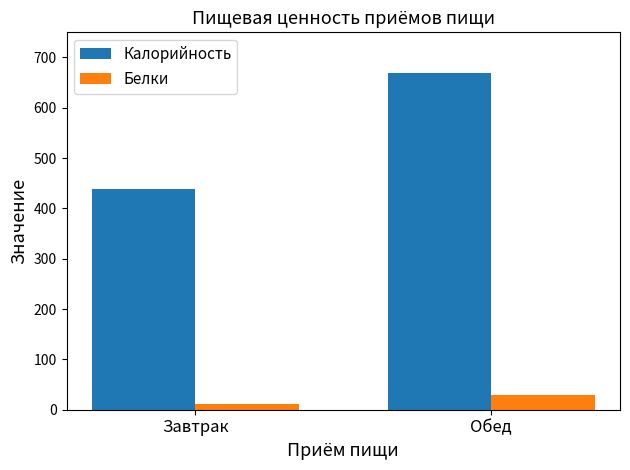

Is the value of Калорийность at Завтрак greater than the value of Белки at Обед?

Yes